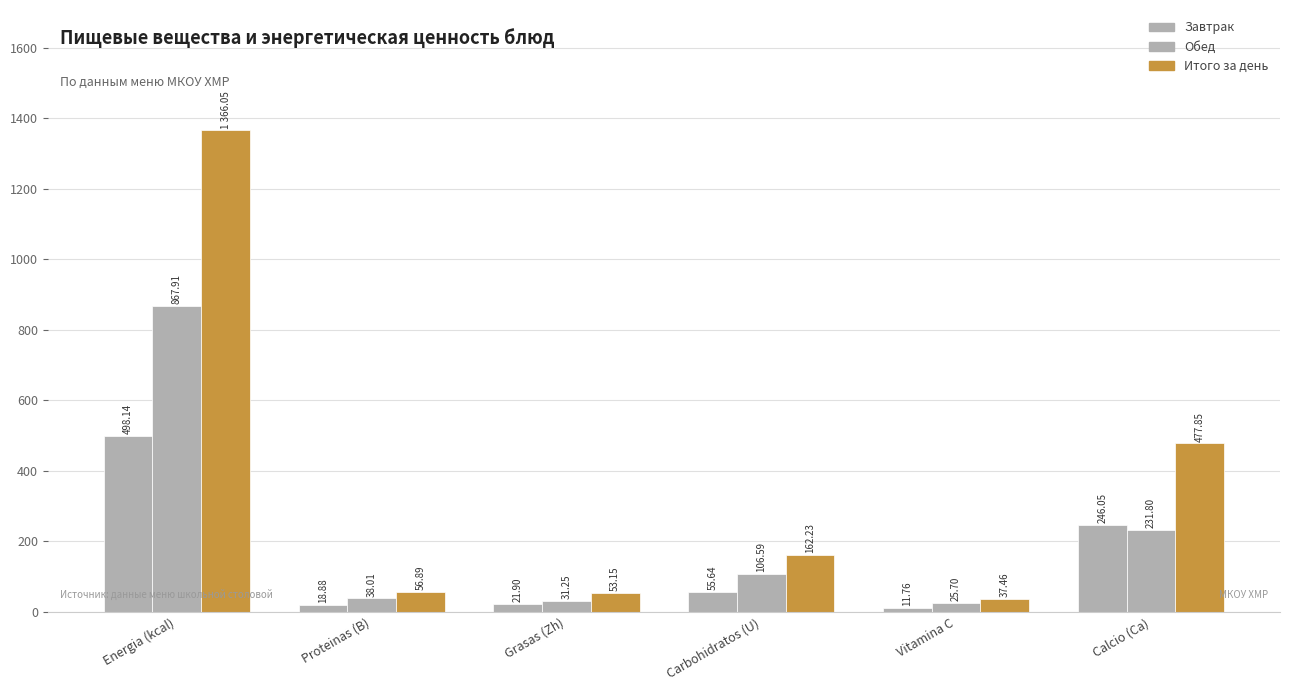

Between Calcio (Ca) and Vitamina C, which is larger?

Calcio (Ca)